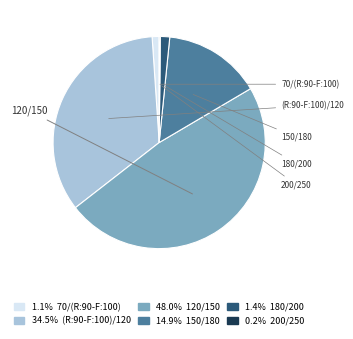

Is there a majority slice in this chart?

No